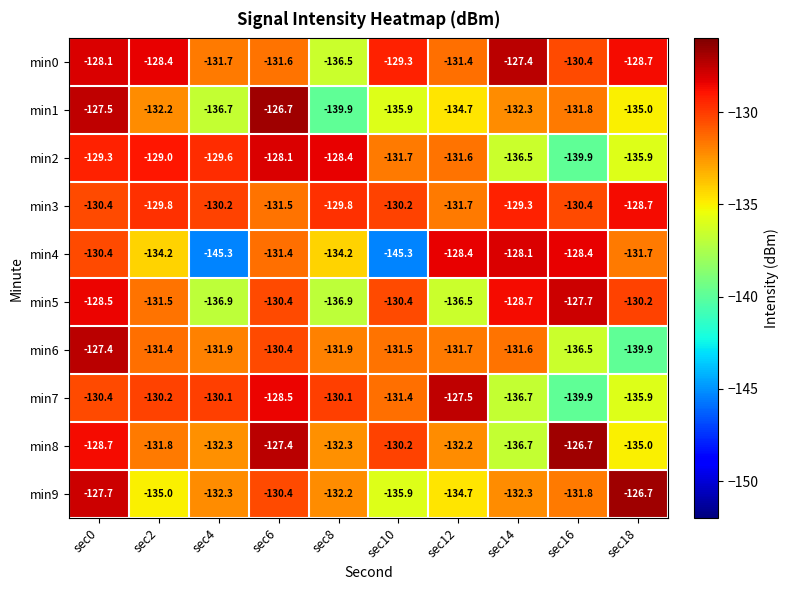

At which label is min0 closest to -131?

sec12